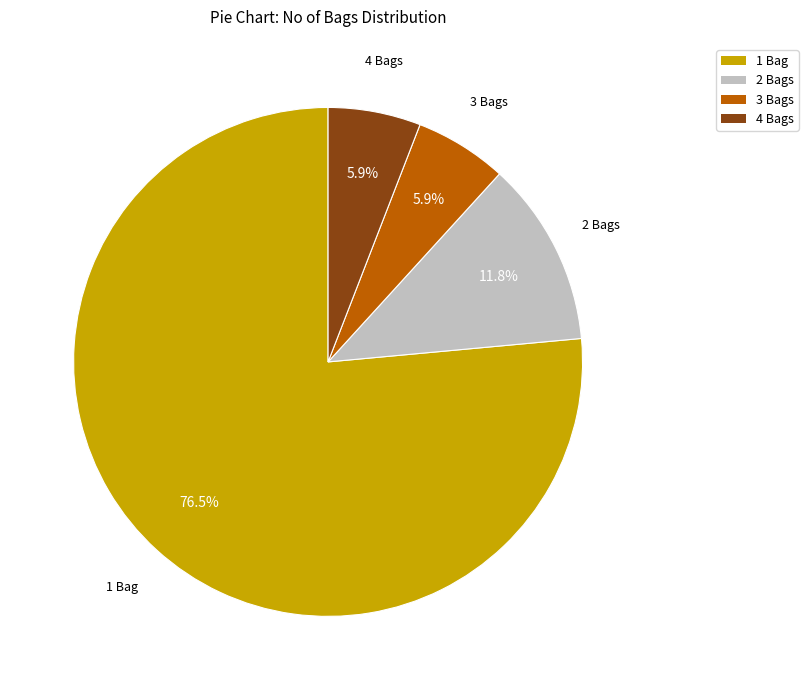

Is there a majority slice in this chart?

Yes